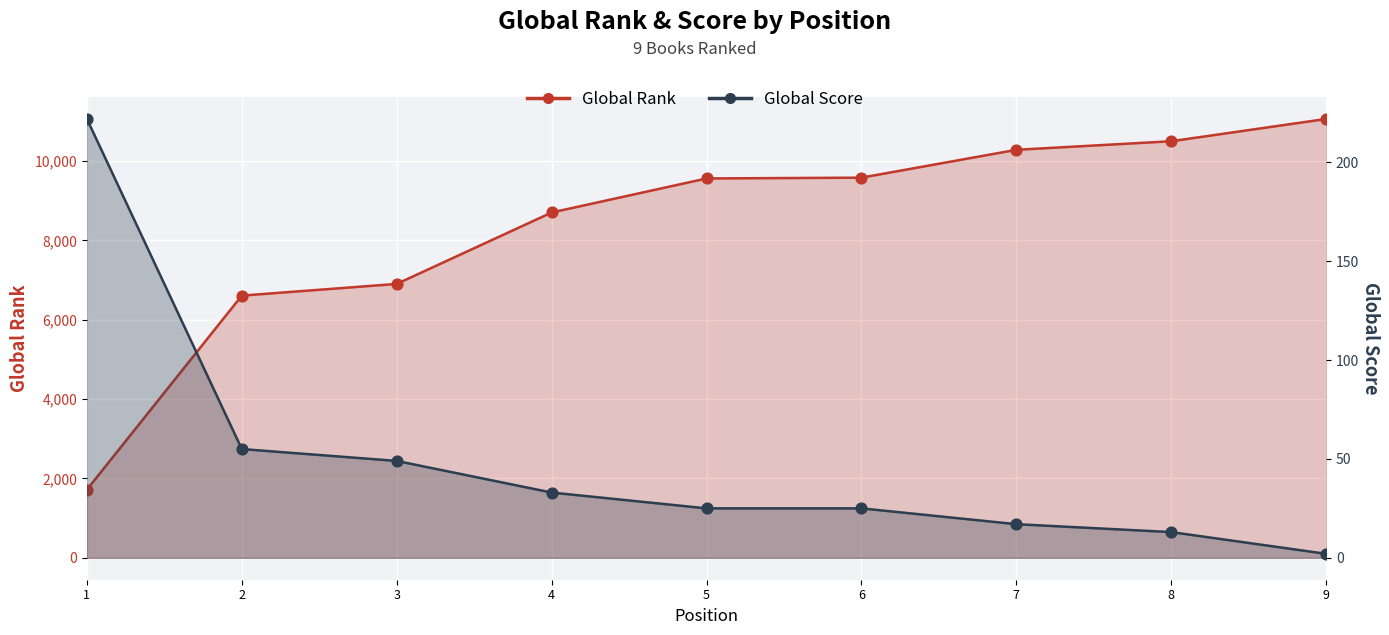

Which series has the largest total across all categories?

Global Rank